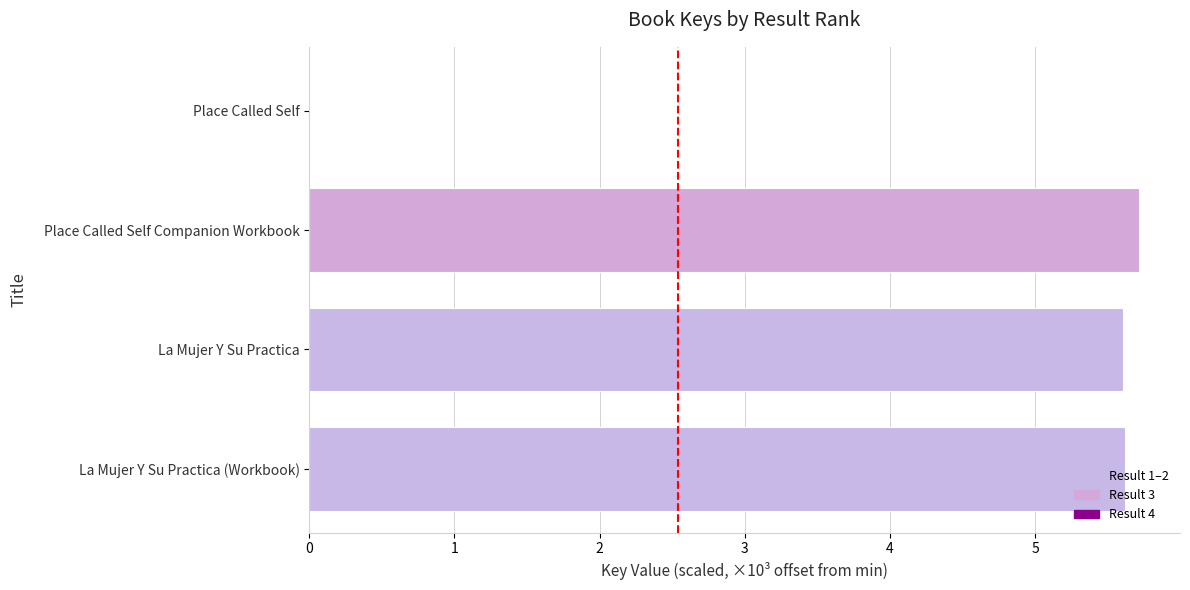

Approximately how many times larger is the value at Place Called Self Companion Workbook compared to La Mujer Y Su Practica (Workbook)?

1.0